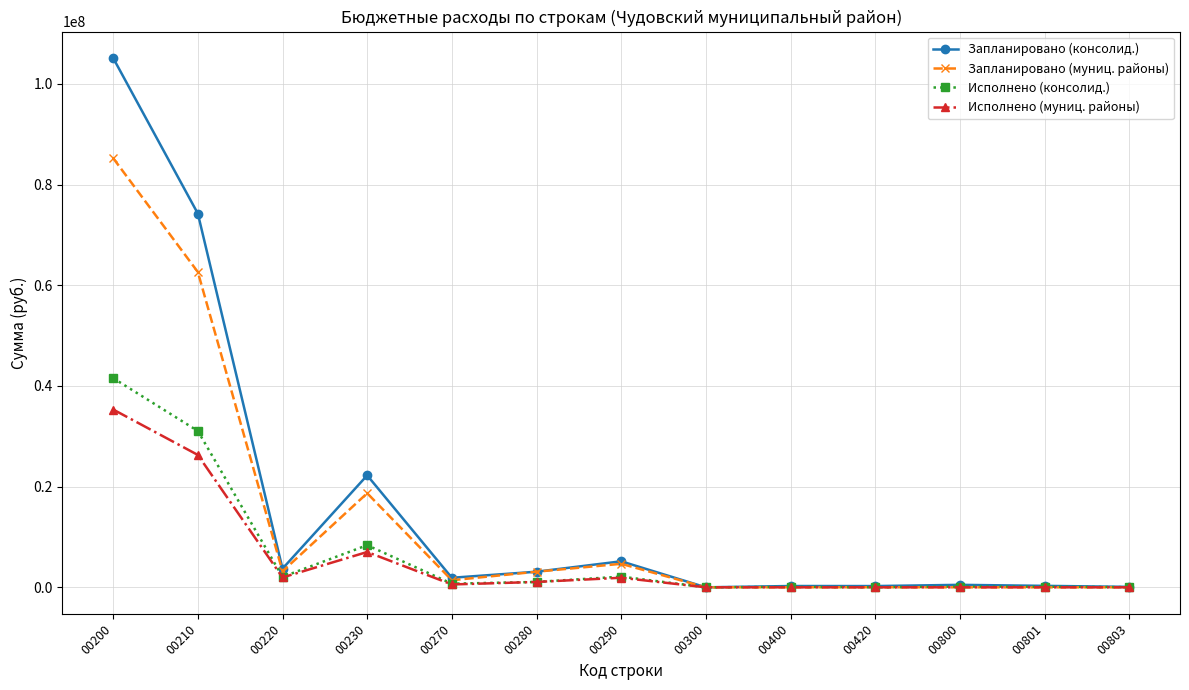

True or false: Исполнено (муниц. районы) has more than 1 points higher than both neighbors.

True